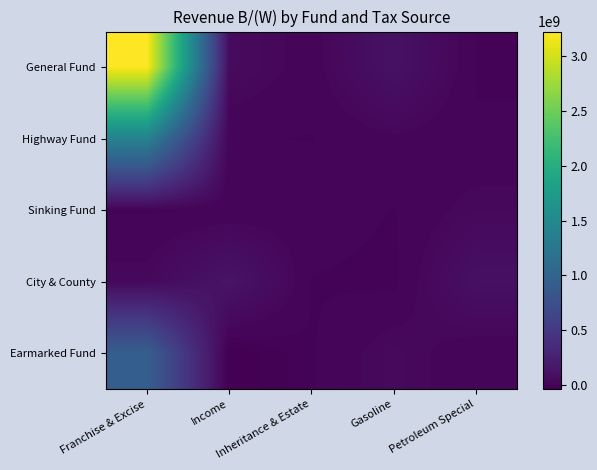

Count the number of data series in this chart.

5